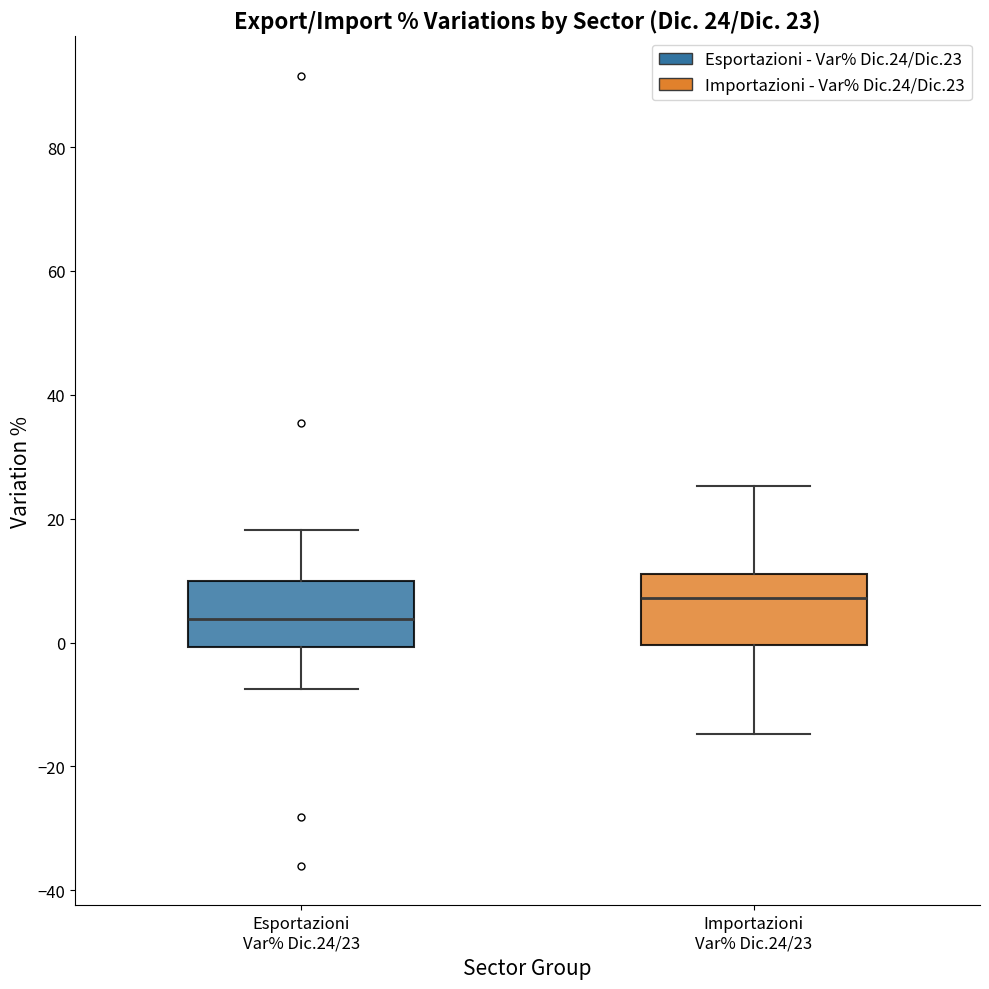

Which box has the highest median line?

Importazioni Var% Dic.24/23